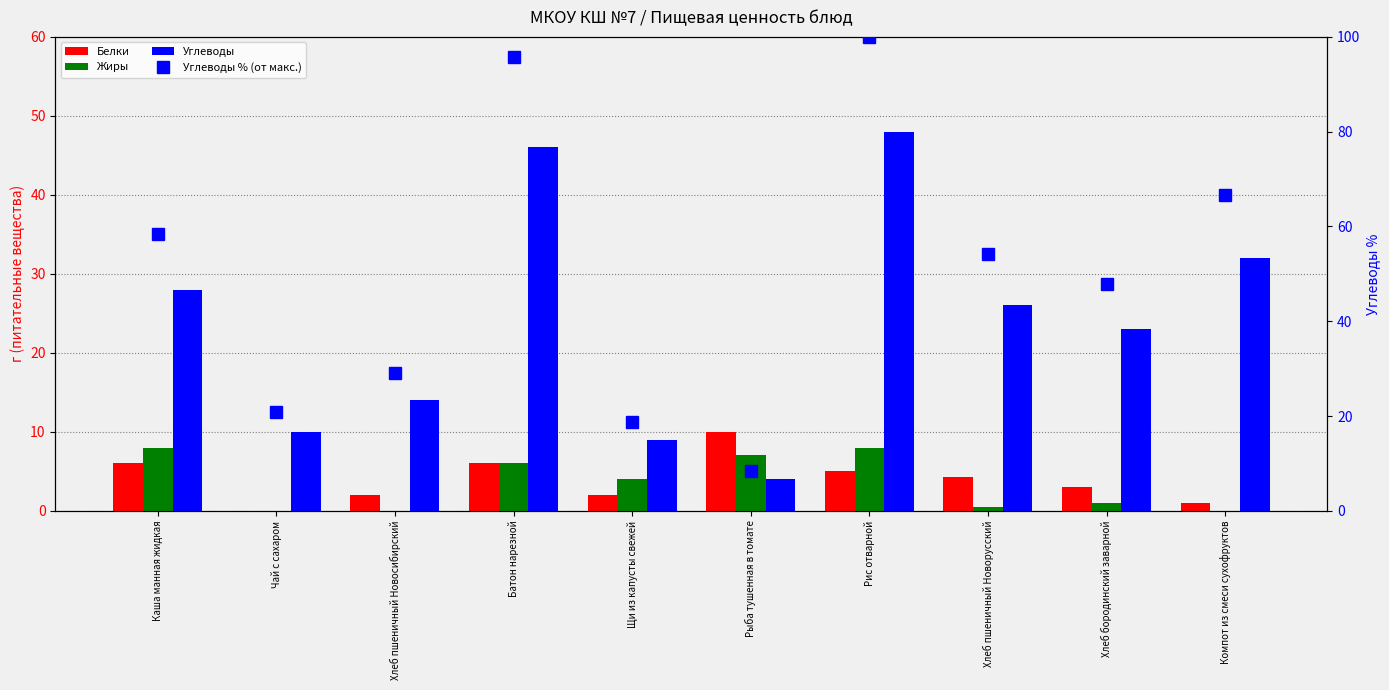

The value of Жиры at Щи из капусты свежей is 1.8. True or false?

False